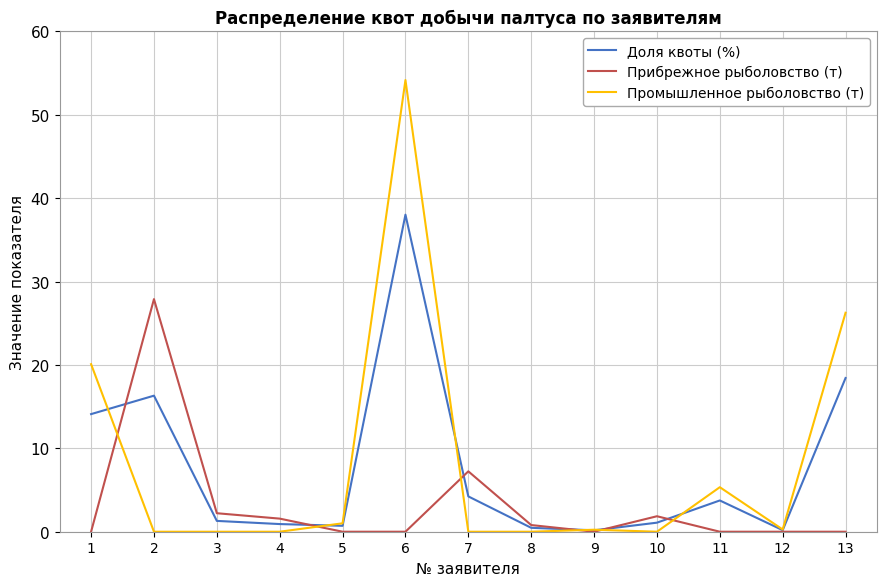

At how many categories does at least one series exceed 21?

3